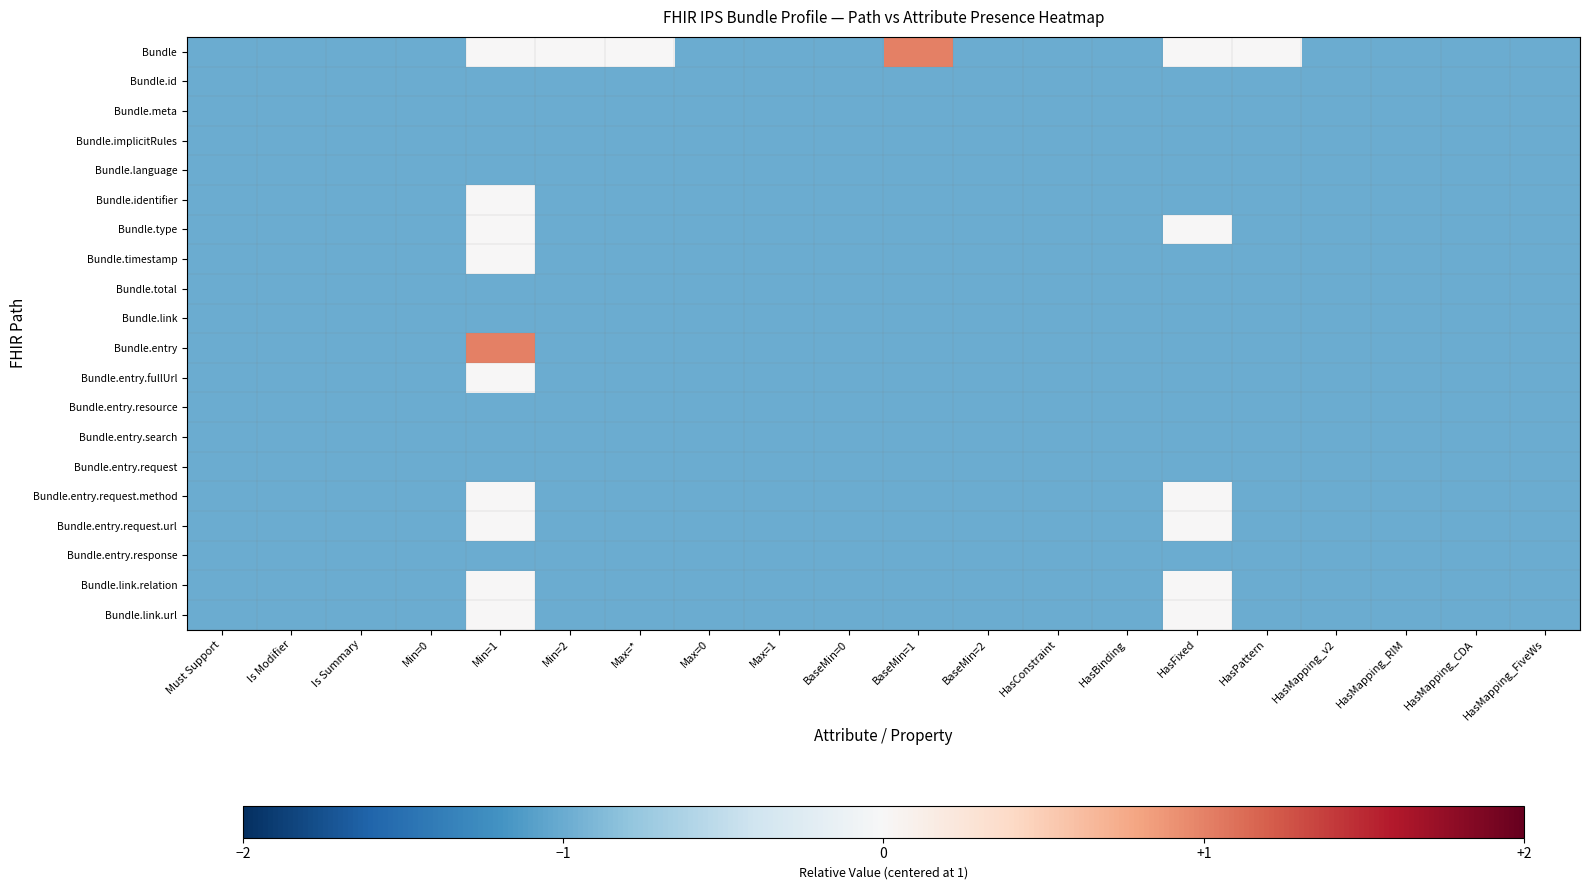

At which category does the chart reach its minimum across all series?

Must Support